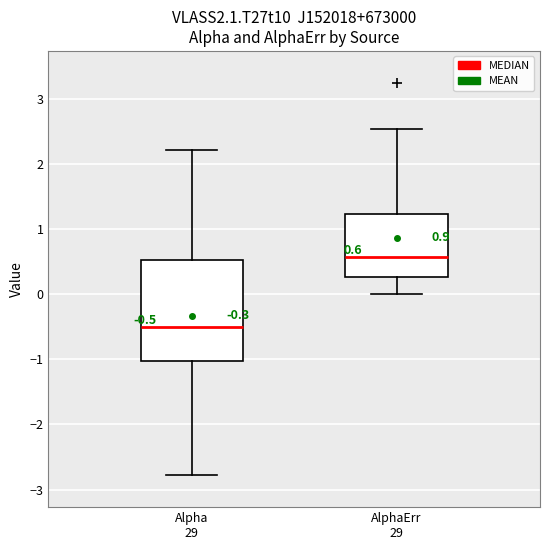

Which box has the lowest median line?

Alpha 29